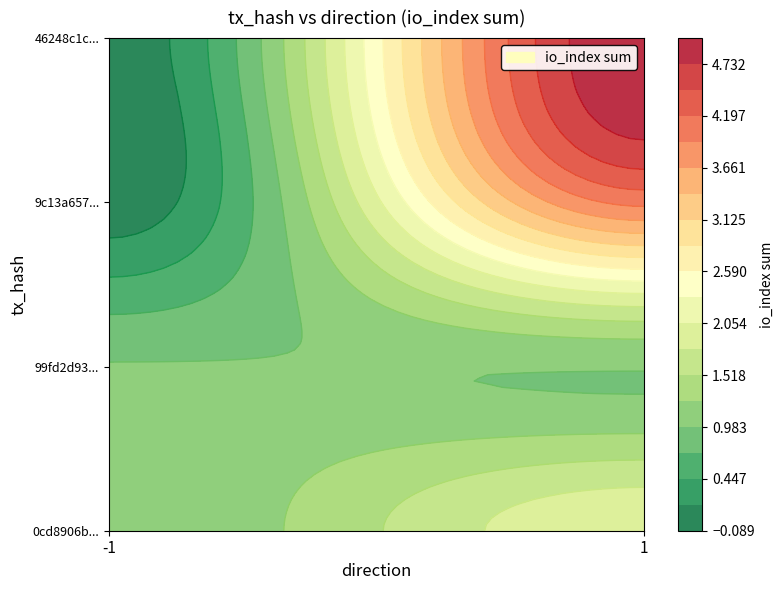

List the series in order of their peak value, highest first.

46248c1c90c6f7f39239be08180edf3207174a6, 9c13a6579c92b8e67e134ea68ca4f099d0b268f, 0cd8906bceb123a2b011fab96af3634c73835d7, 99fd2d93aba97d60d79f928282a44bf10518af7